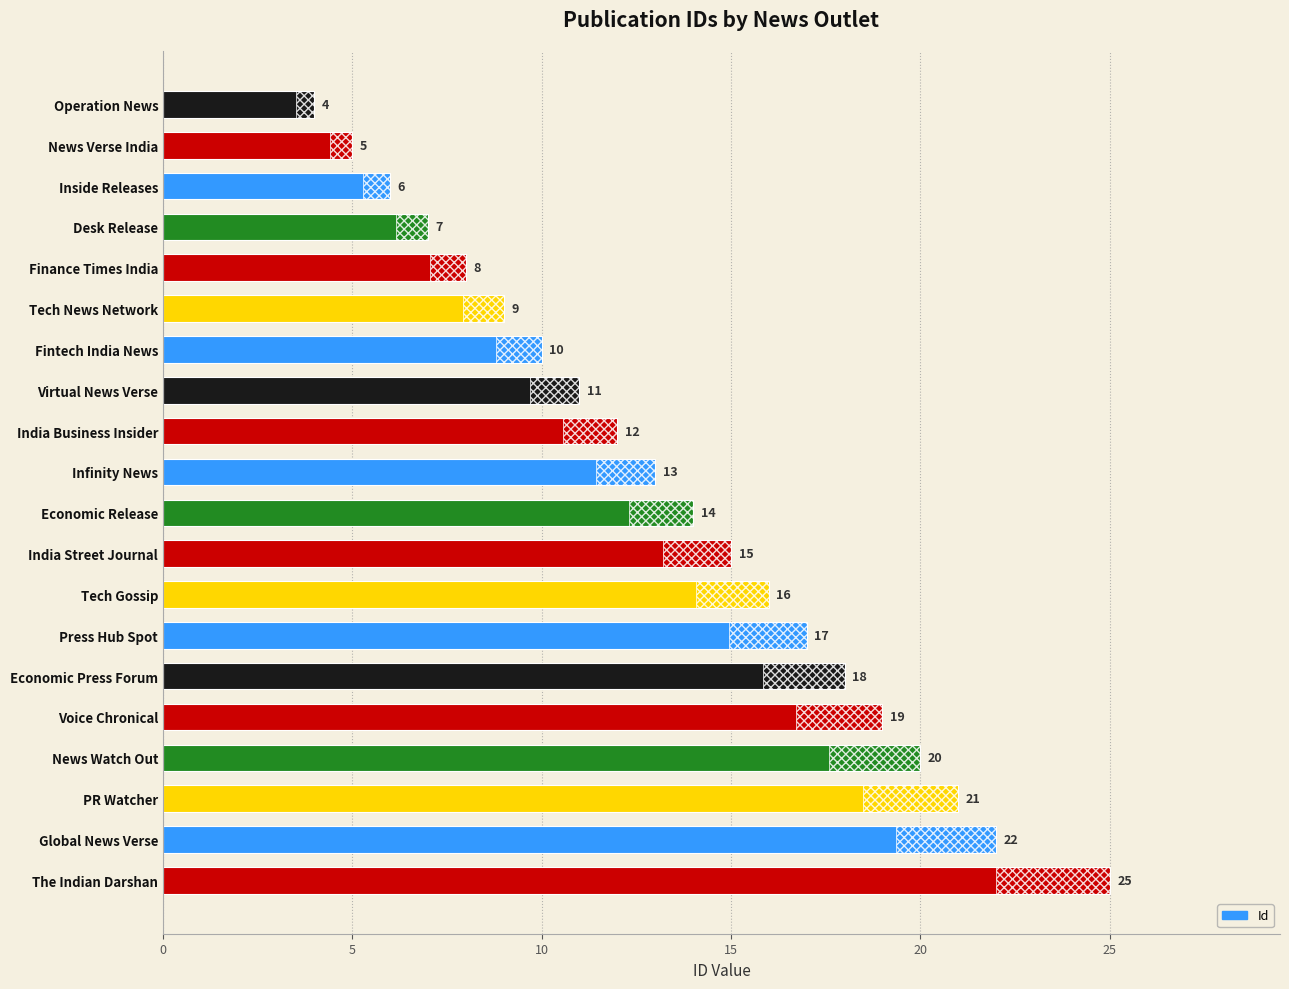

The value at India Business Insider is 3. True or false?

False